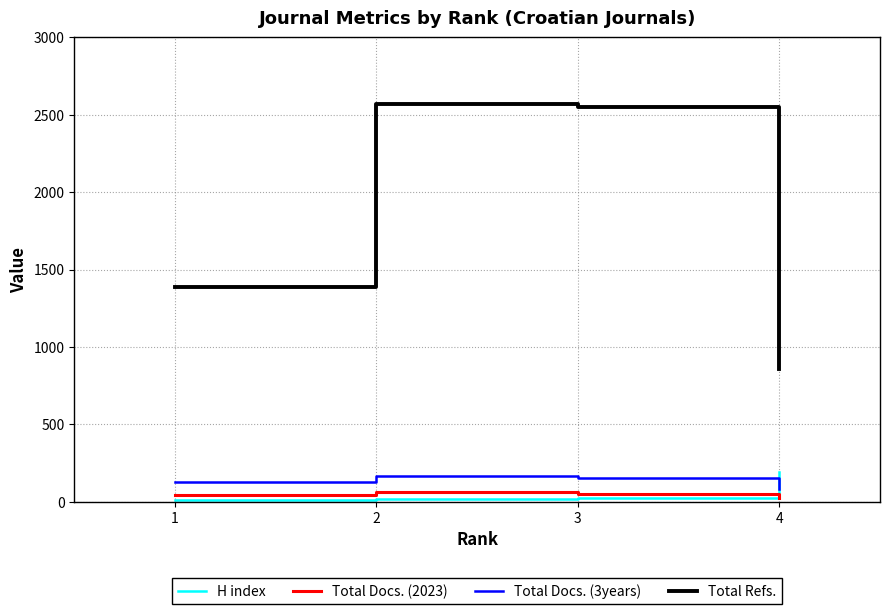

Which series has the largest total across all categories?

Total Refs.